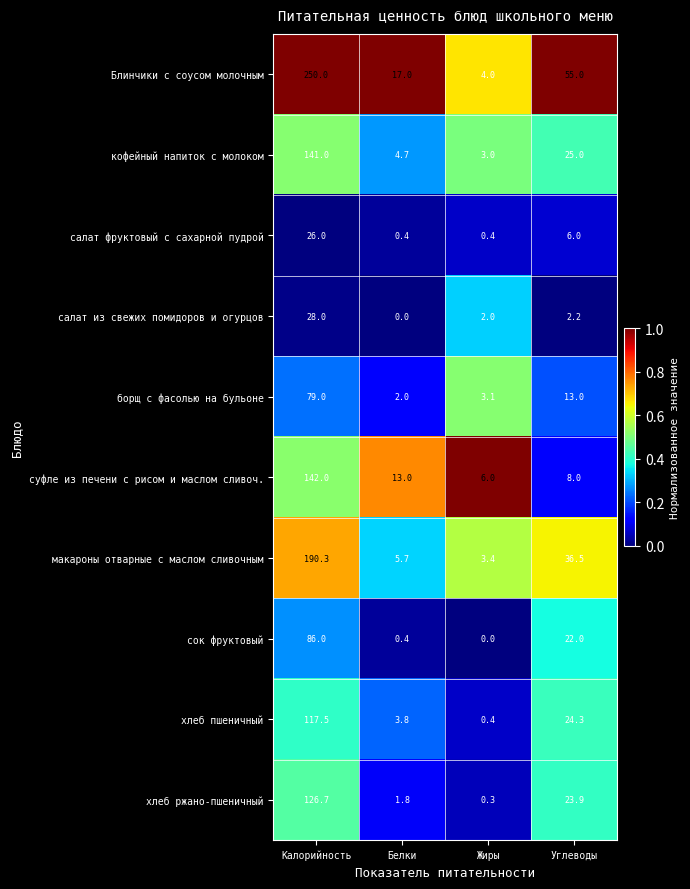

What is the total value across all series at Белки?

48.8